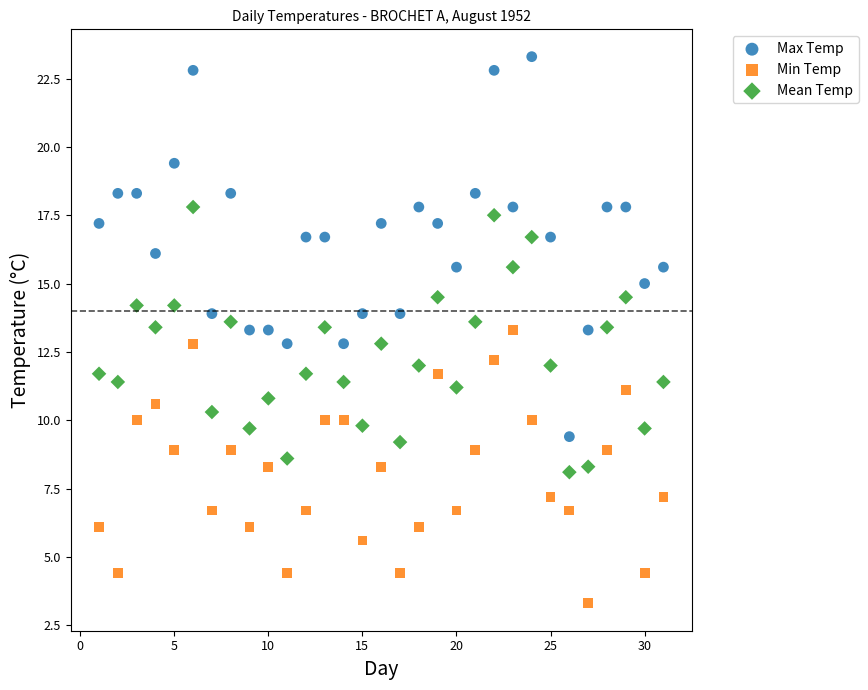

Which series contains the highest Y value?

Max Temp